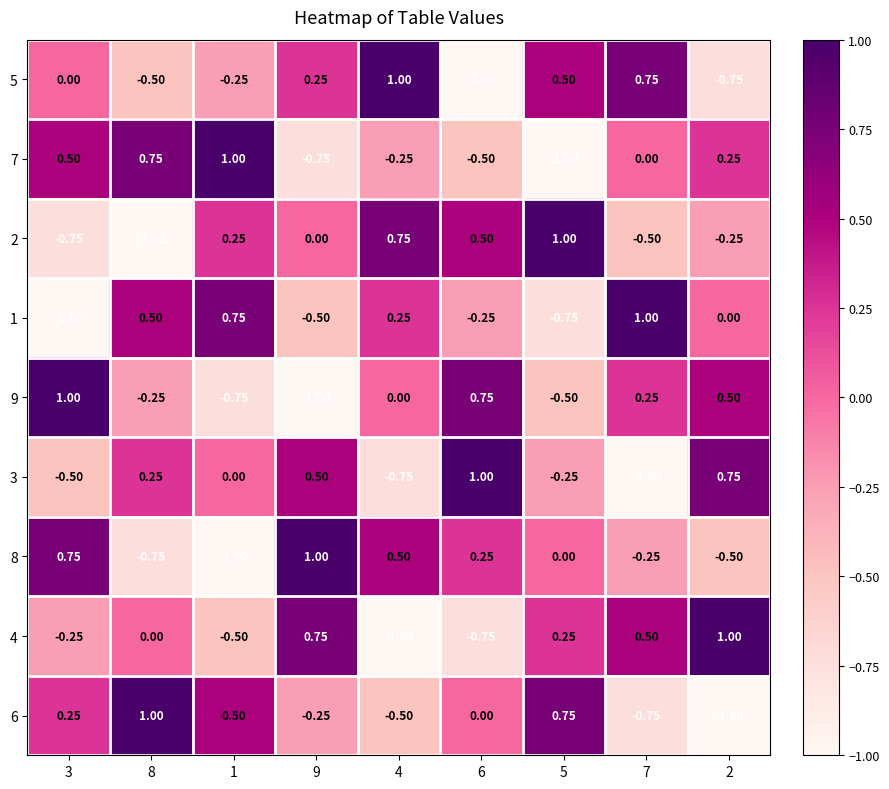

Is the value of 2 at 6 greater than the value of 7 at 1?

No